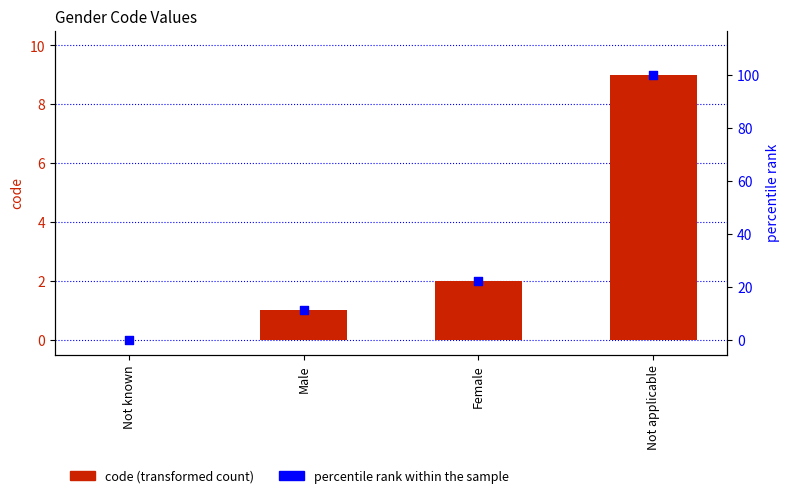

Which series reaches the maximum Y coordinate?

percentile rank within the sample